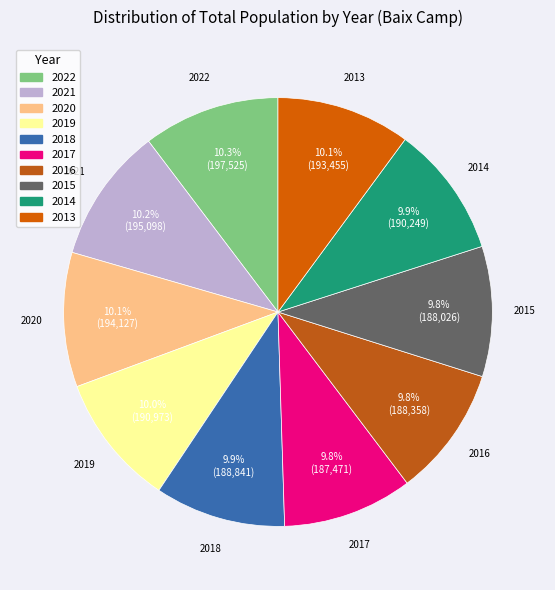

What is the total percentage of 2014 and 2021?

20.1%